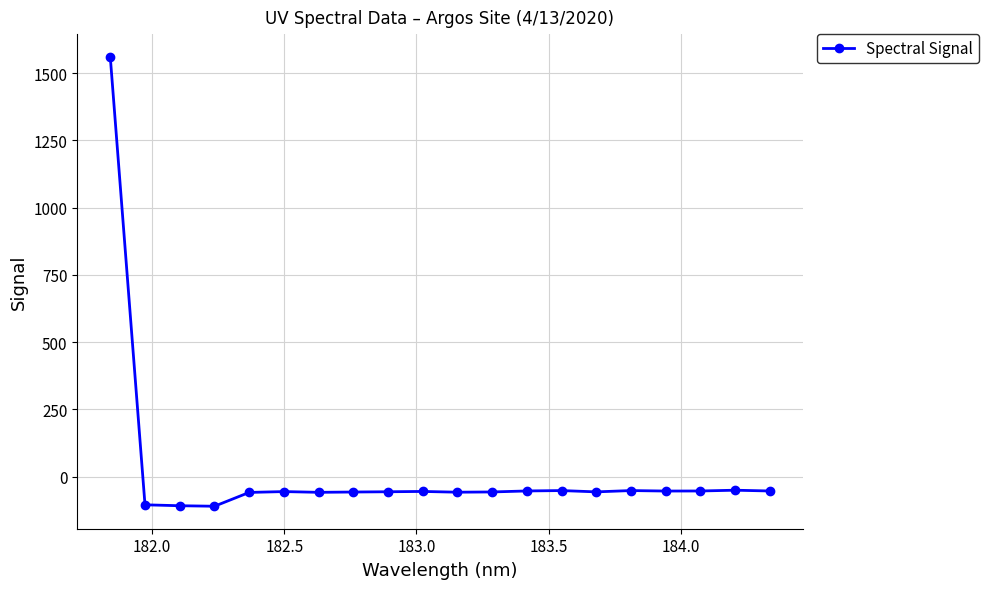

How many categories are shown in the chart?

20